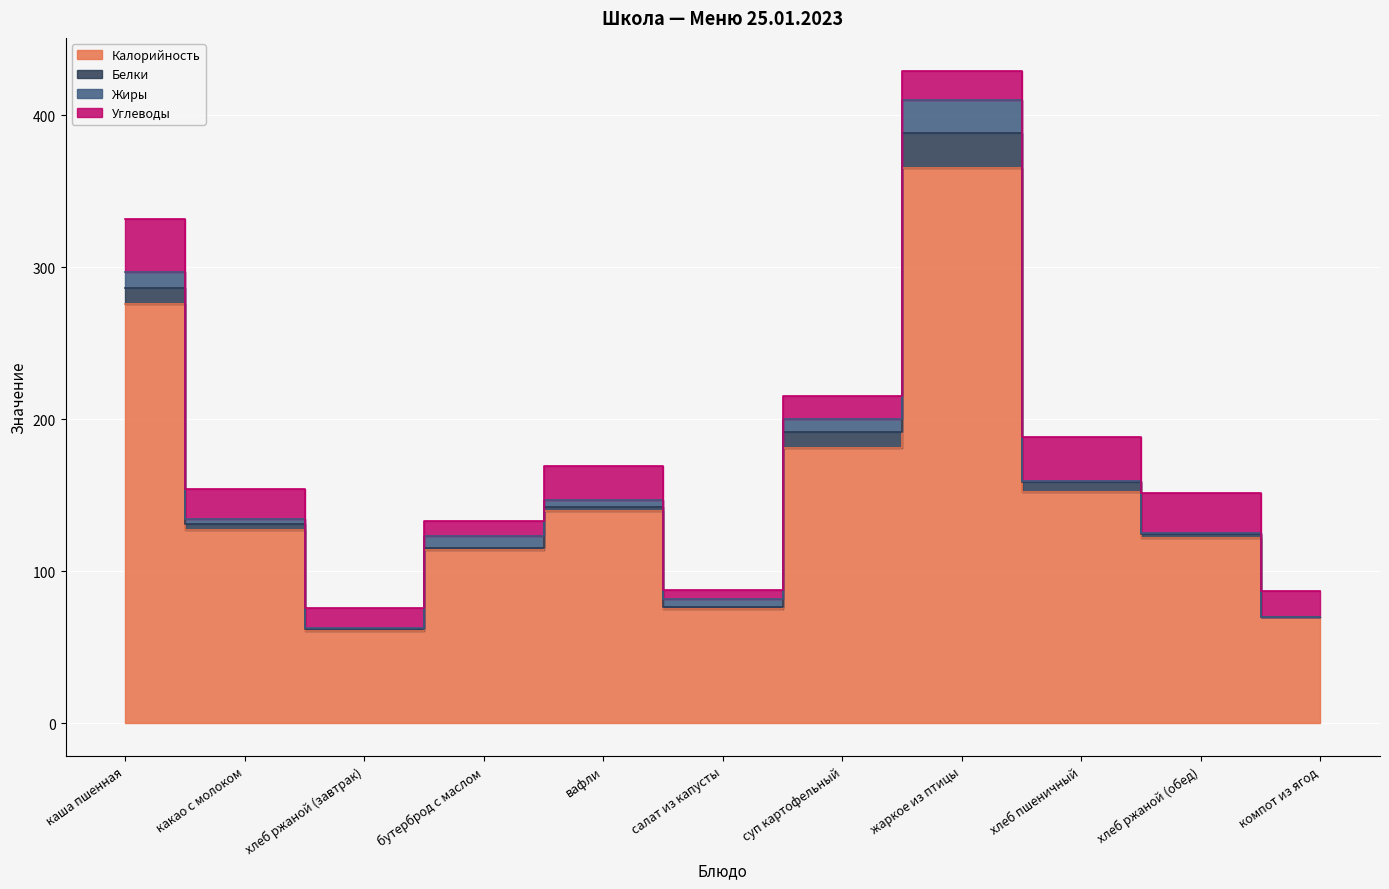

What is the label of the 6th point from the left?

салат из капусты